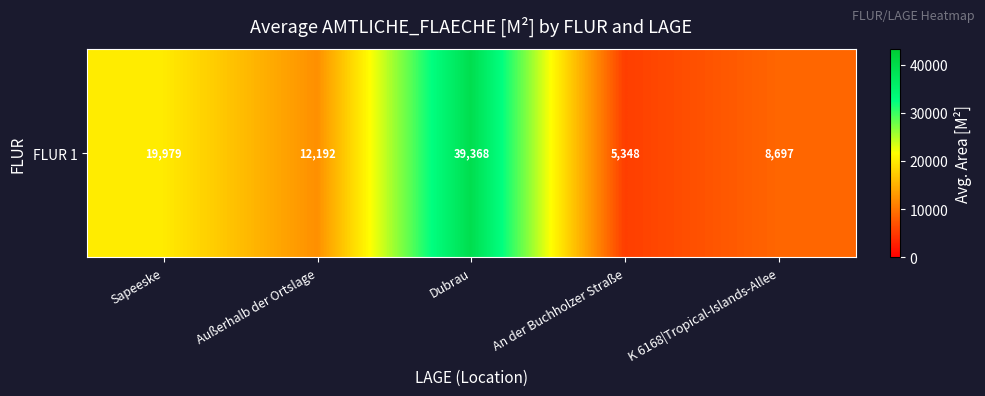

What is the average value?

17116.8